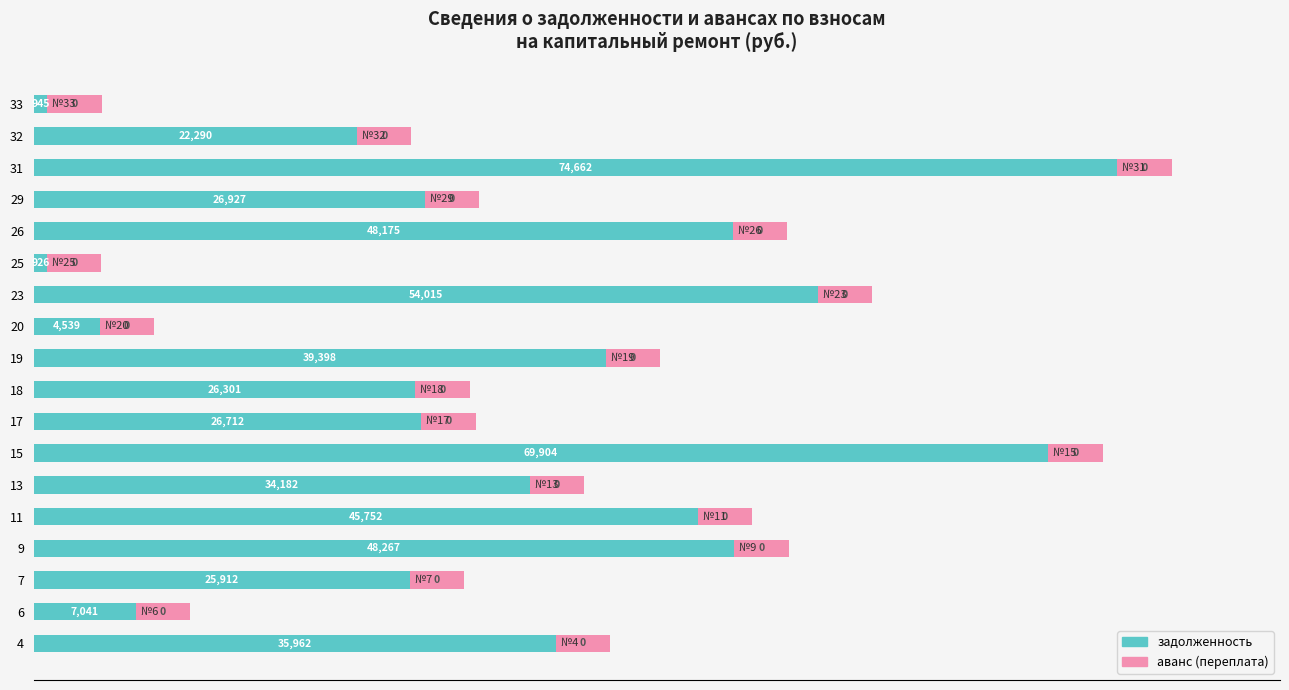

List the series in order of their overall mean, lowest first.

аванс (переплата), задолженность